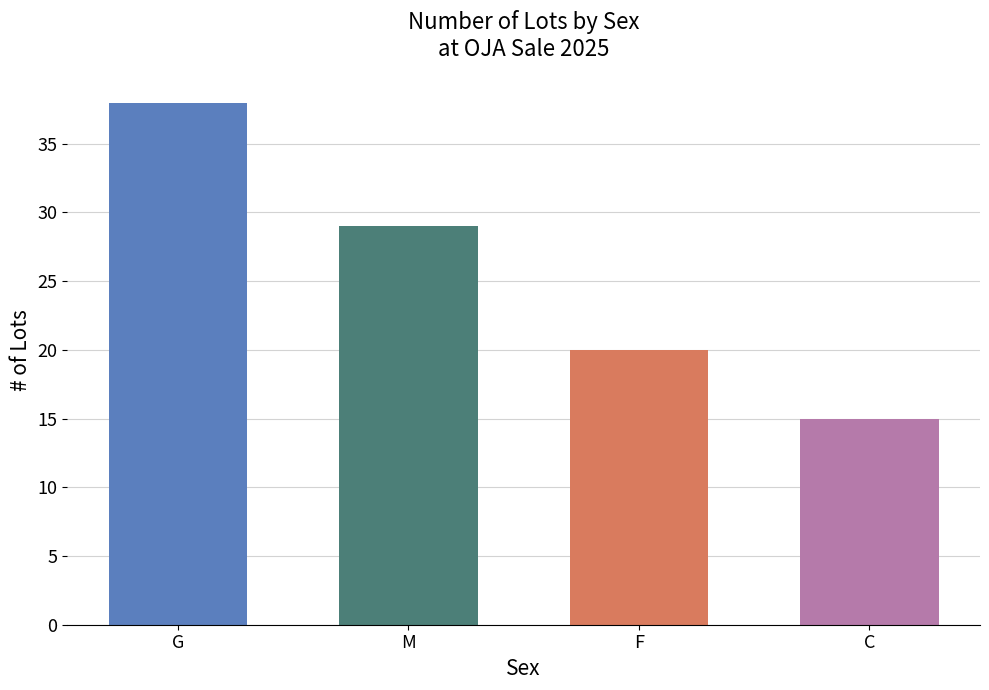

Rank the categories by value from lowest to highest.

C, F, M, G